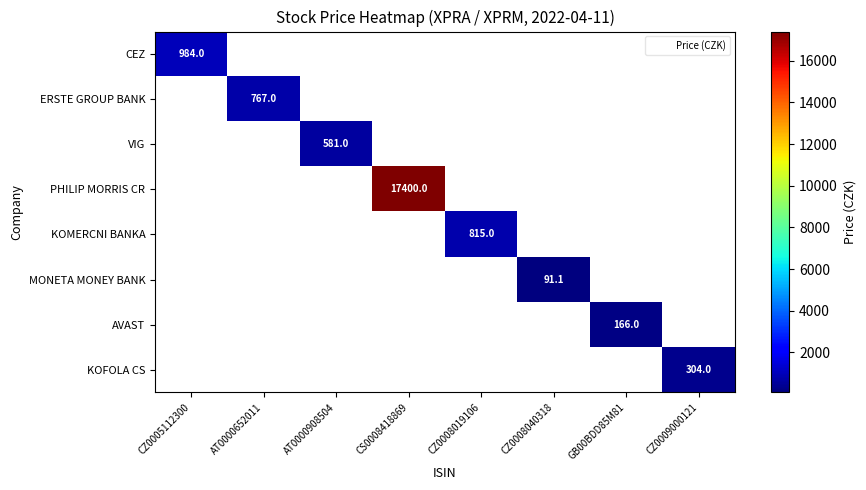

At how many categories does at least one series exceed 3440?

1